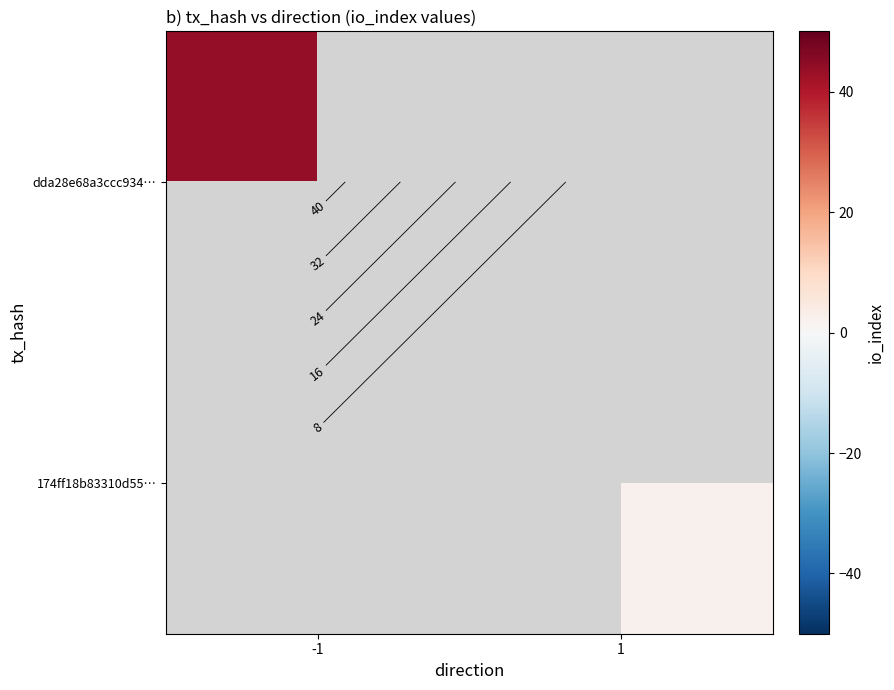

List the series in order of their overall mean, lowest first.

dda28e68a3ccc934…, 174ff18b83310d55…